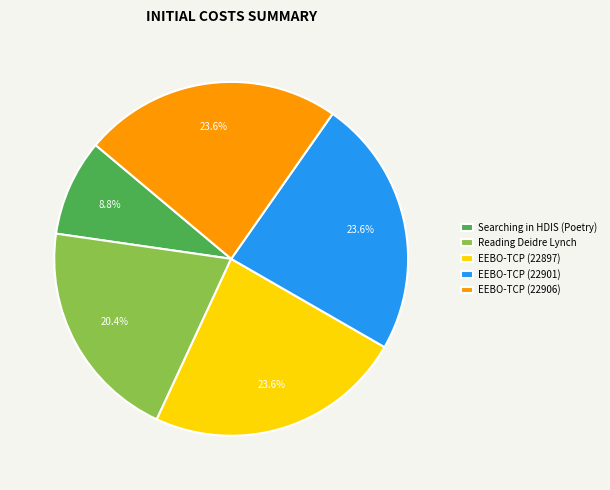

Combined, do EEBO-TCP (22906) and Searching in HDIS (Poetry) account for over 50%?

No